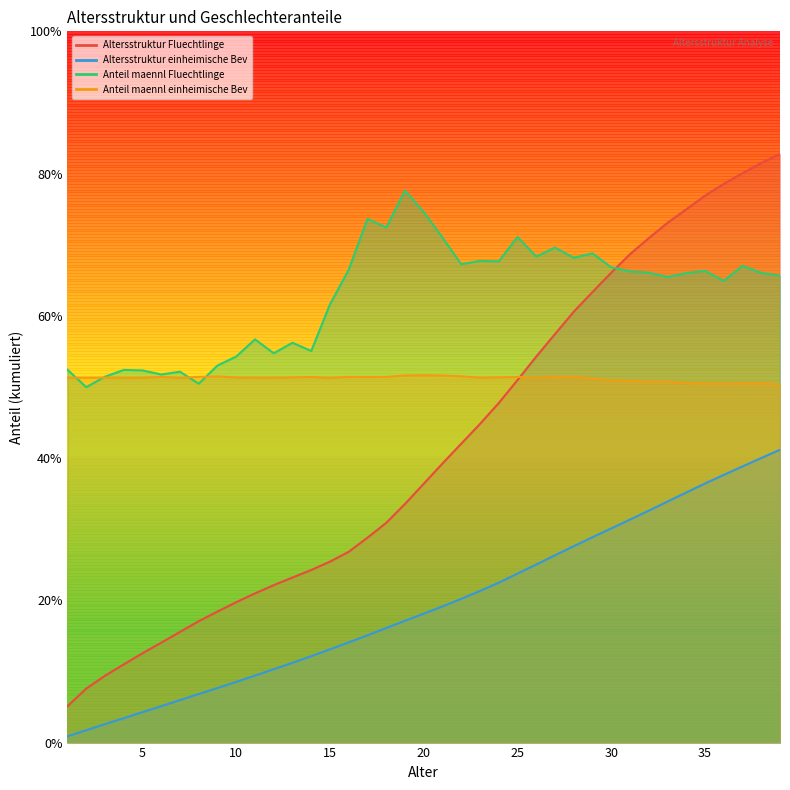

What are all the series names shown in the legend?

Altersstruktur Fluechtlinge, Altersstruktur einheimische Bev, Anteil maennl Fluechtlinge, Anteil maennl einheimische Bev